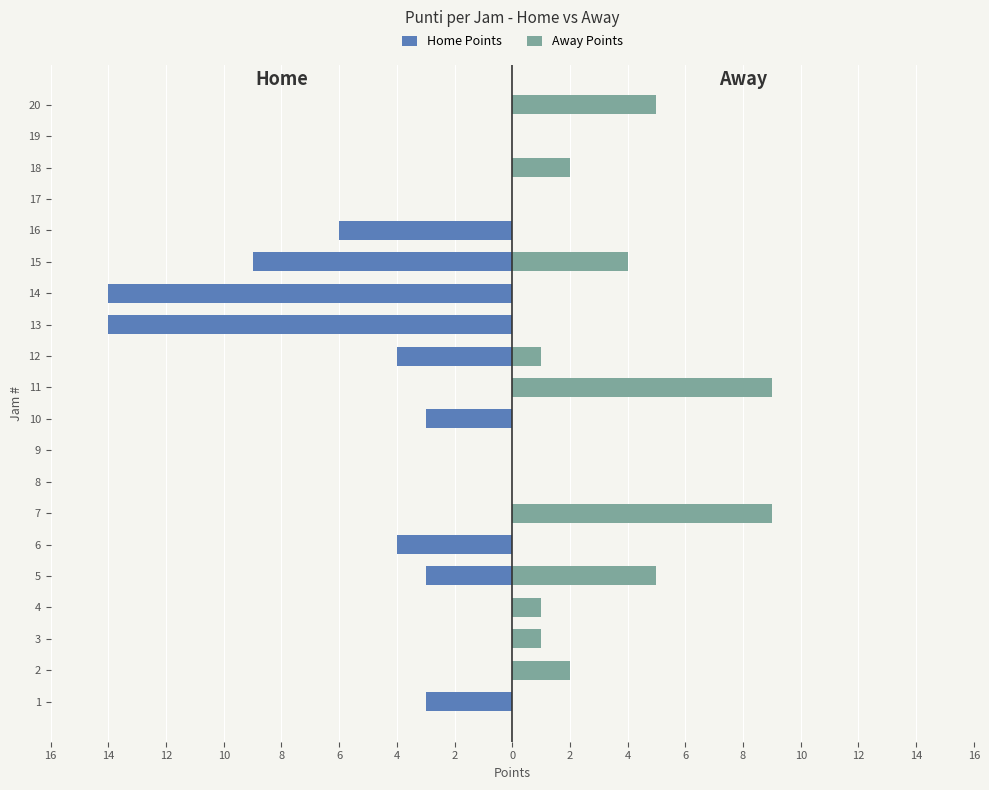

Does the chart contain stacked bars?

No